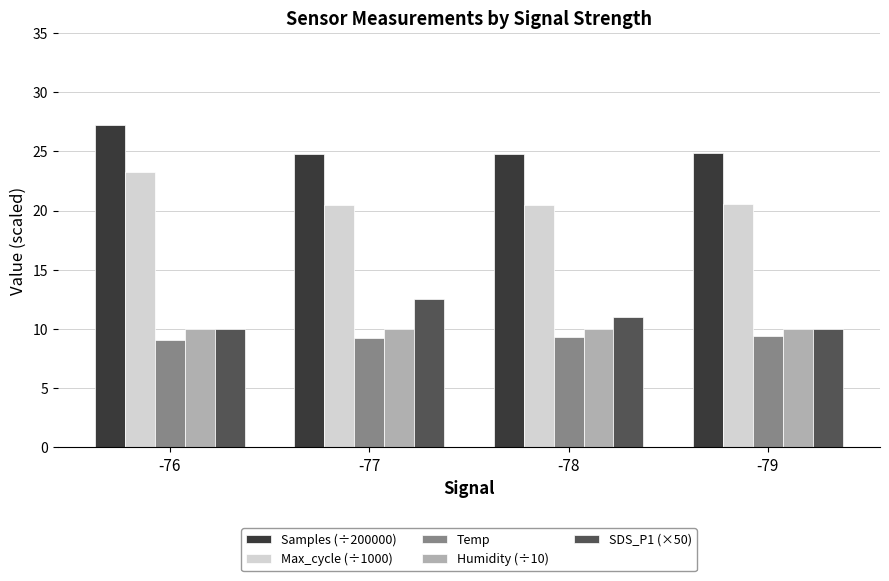

What is the average value of the SDS_P1 (×50) series?

10.9